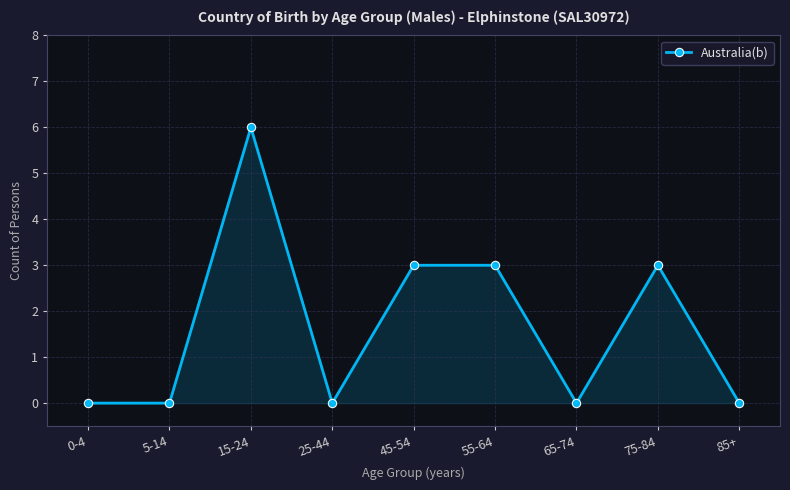

Is it true that the value at 25-44 is -3?

False